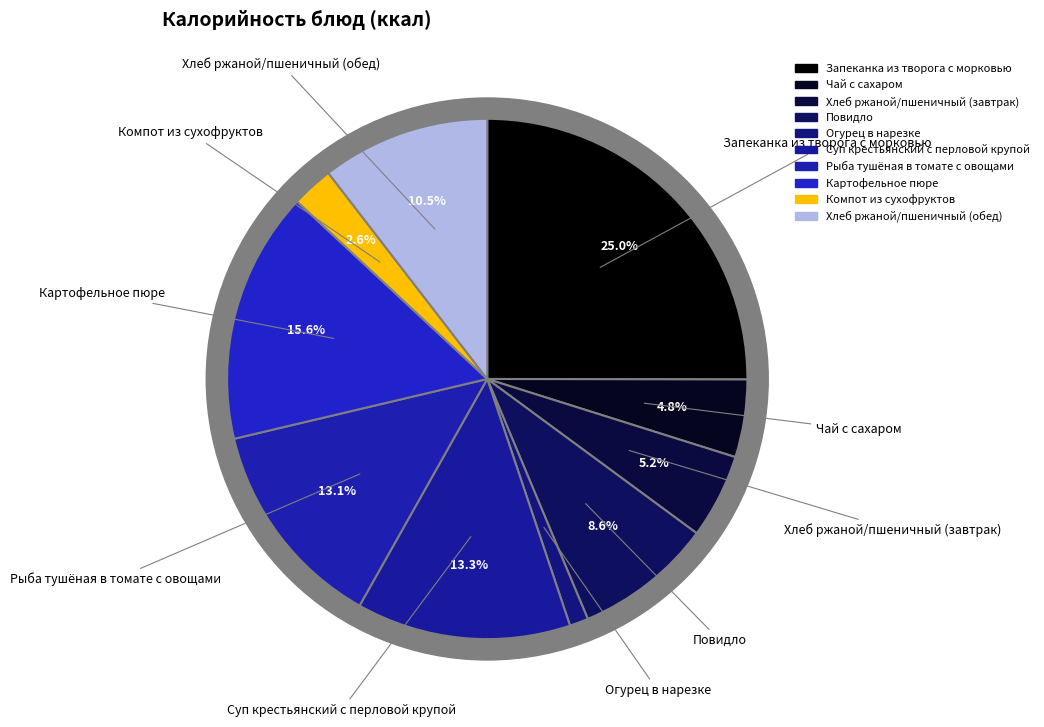

To the nearest percent, what is the combined percentage of Повидло and Суп крестьянский с перловой крупой?

22%